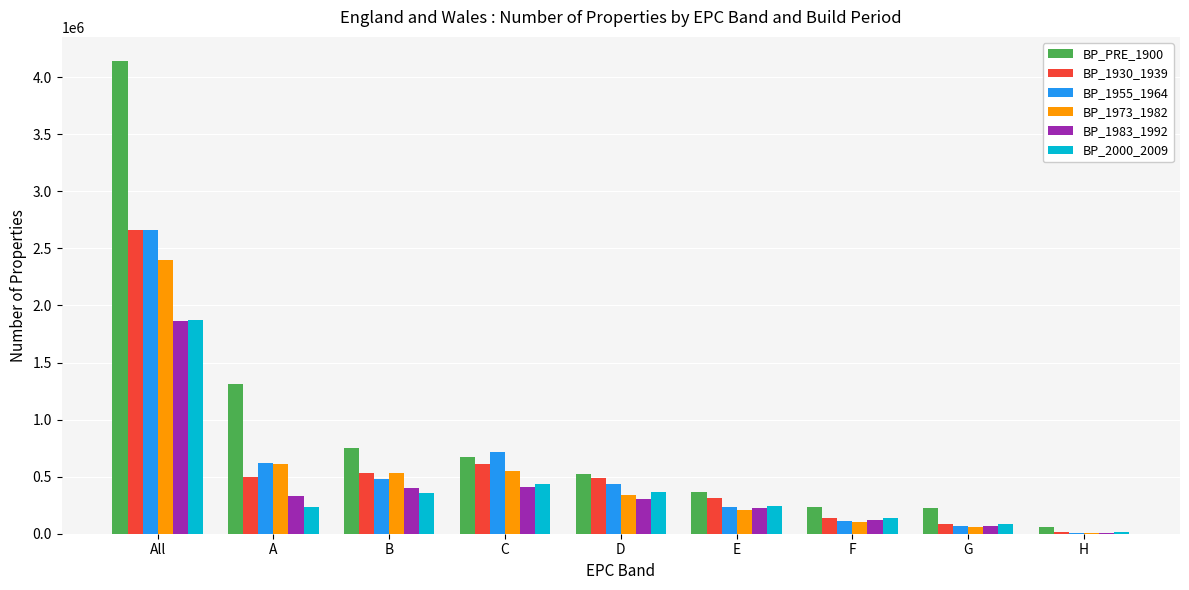

What are all the series names shown in the legend?

BP_PRE_1900, BP_1930_1939, BP_1955_1964, BP_1973_1982, BP_1983_1992, BP_2000_2009